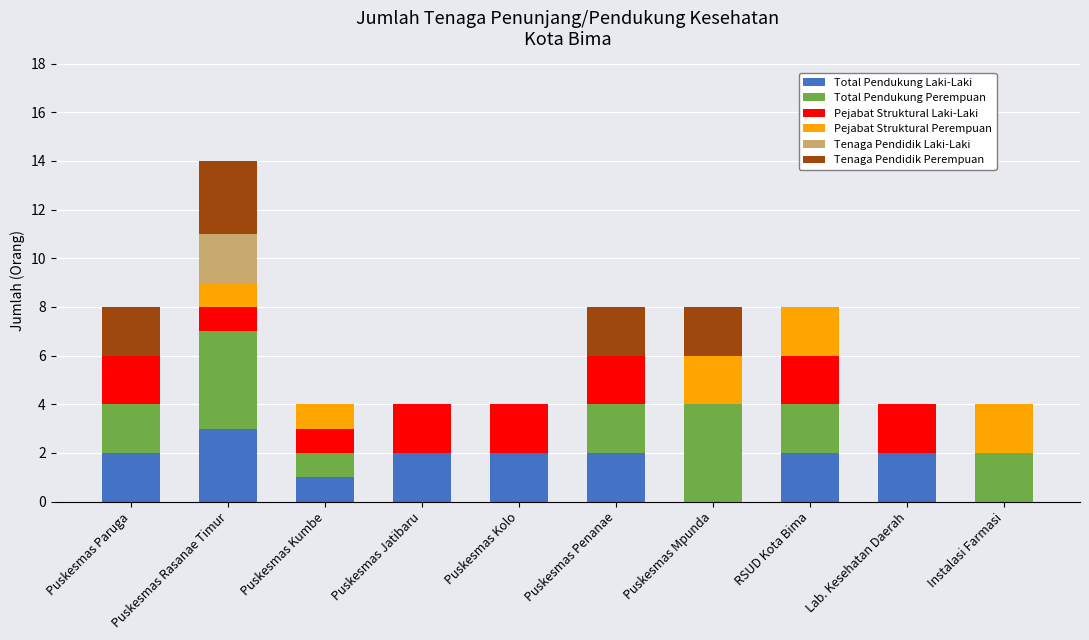

Are the bars grouped side by side (vs. stacked)?

No